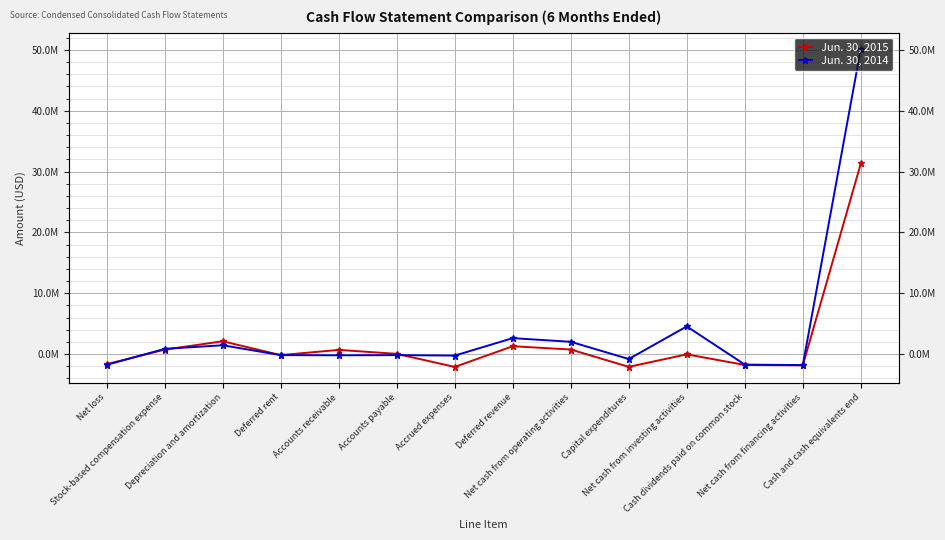

True or false: Jun. 30, 2015 has more than 2 interior local peaks.

True